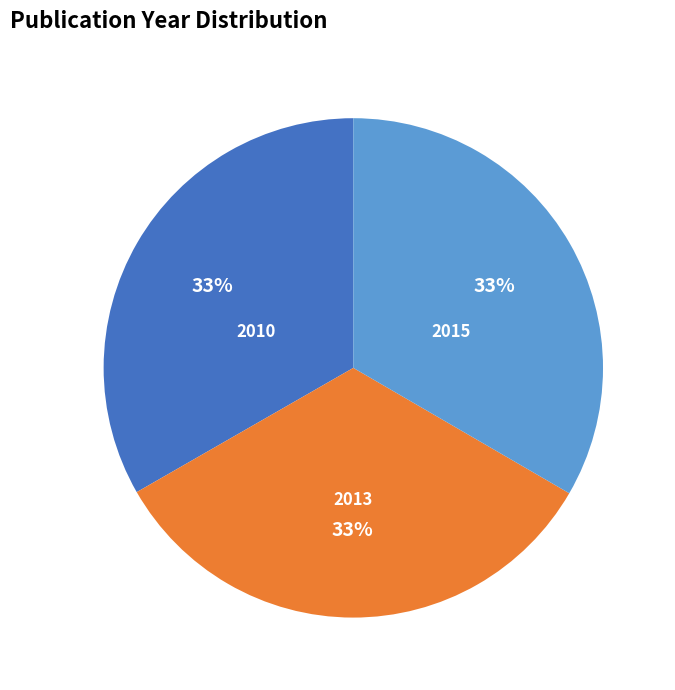

Does 2015 represent more than half of the total?

No